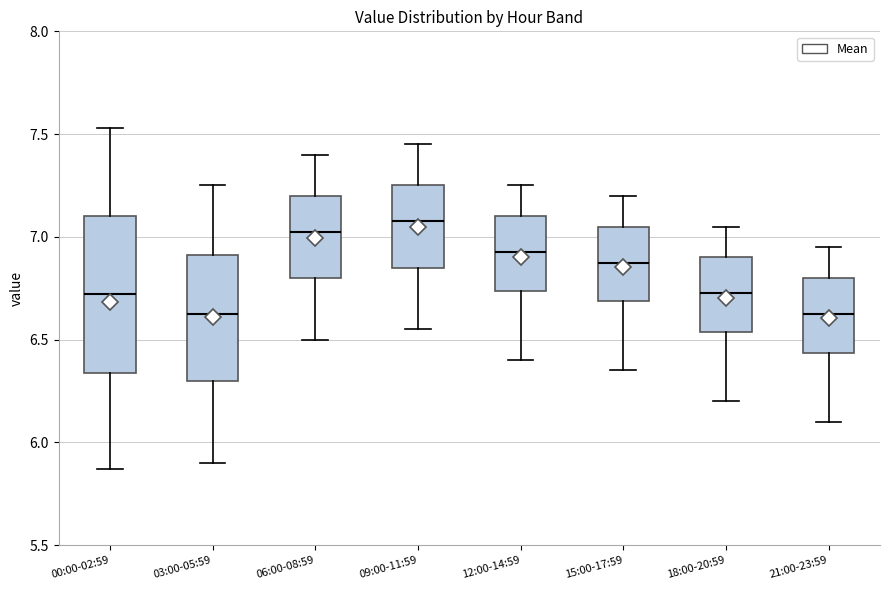

Reading left to right, read every box against the y-axis: the position of its median line, the range the box covers, and the ends of its whiskers. The values are not printed on the chart, so give them approximately, as read against the axis.

00:00-02:59: median 6.70, box 6.35 to 7.10, whiskers 5.85 to 7.55
03:00-05:59: median 6.65, box 6.30 to 6.90, whiskers 5.90 to 7.25
06:00-08:59: median 7.05, box 6.80 to 7.20, whiskers 6.50 to 7.40
09:00-11:59: median 7.10, box 6.85 to 7.25, whiskers 6.55 to 7.45
12:00-14:59: median 6.95, box 6.75 to 7.10, whiskers 6.40 to 7.25
15:00-17:59: median 6.90, box 6.70 to 7.05, whiskers 6.35 to 7.20
18:00-20:59: median 6.75, box 6.55 to 6.90, whiskers 6.20 to 7.05
21:00-23:59: median 6.65, box 6.45 to 6.80, whiskers 6.10 to 6.95